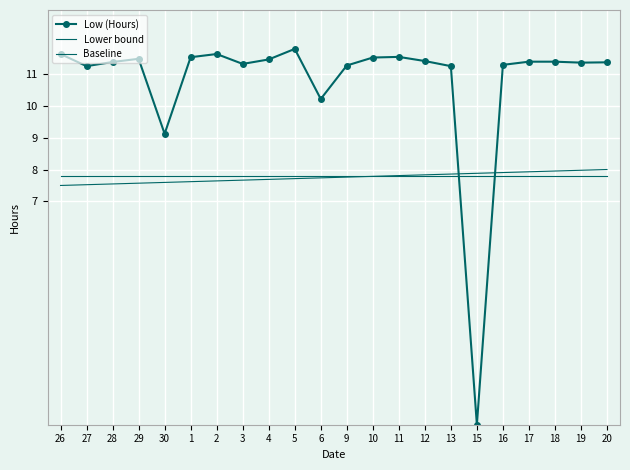

Which series changed the most between 28 and 15?

Low (Hours)